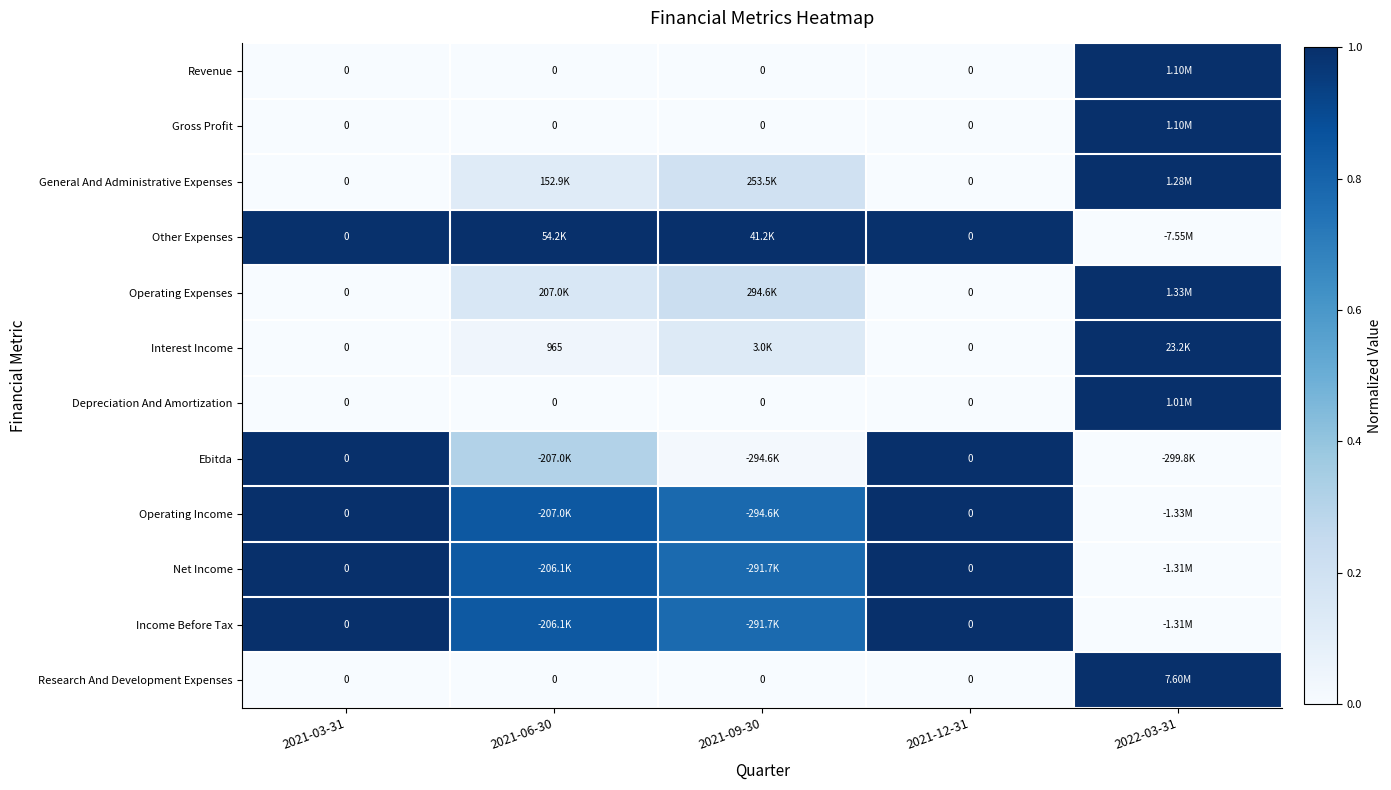

At 2022-03-31, list the series in order from smallest to largest.

Other Expenses, Ebitda, Operating Income, Net Income, Income Before Tax, Revenue, Gross Profit, General And Administrative Expenses, Operating Expenses, Interest Income, Depreciation And Amortization, Research And Development Expenses